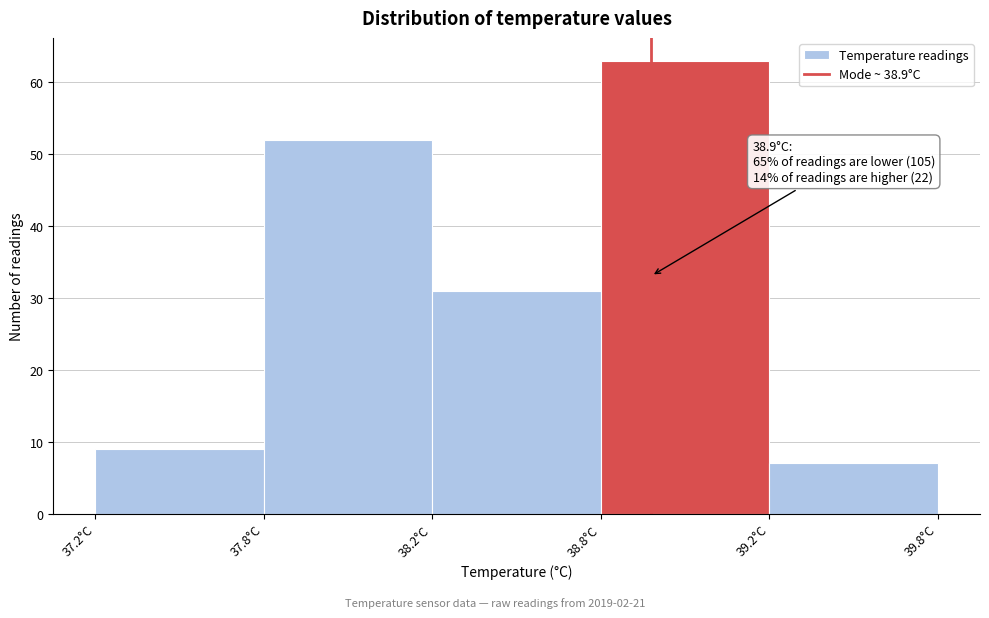

Reading right to left, list all the values displayed in this chart.

7	63	31	52	9